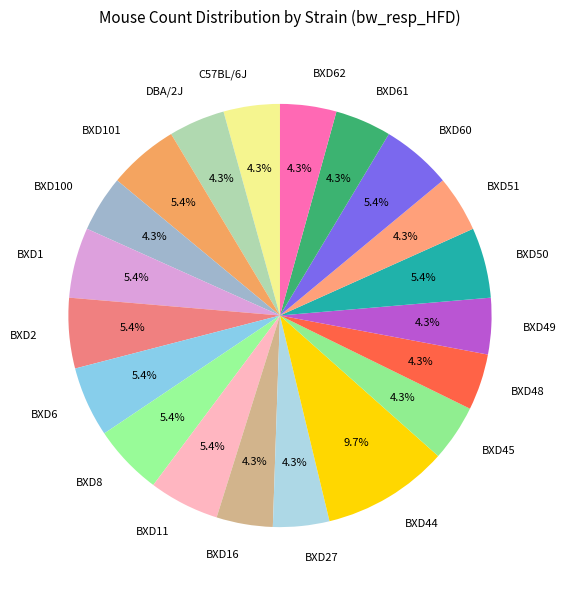

Which slice is the largest?

BXD44